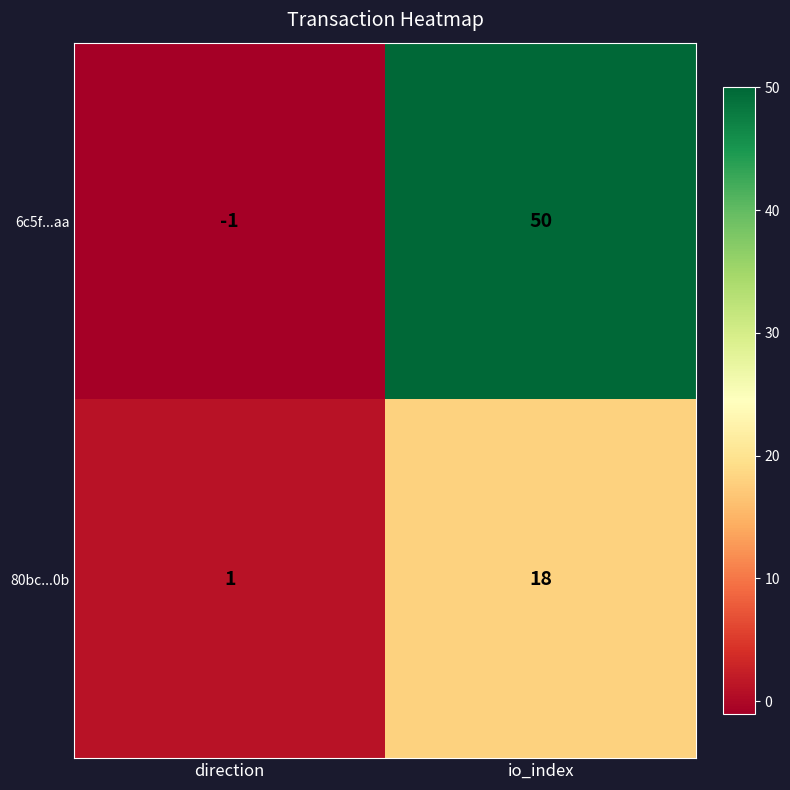

What is the sum of the 6c5f...aa values at direction and io_index?

49